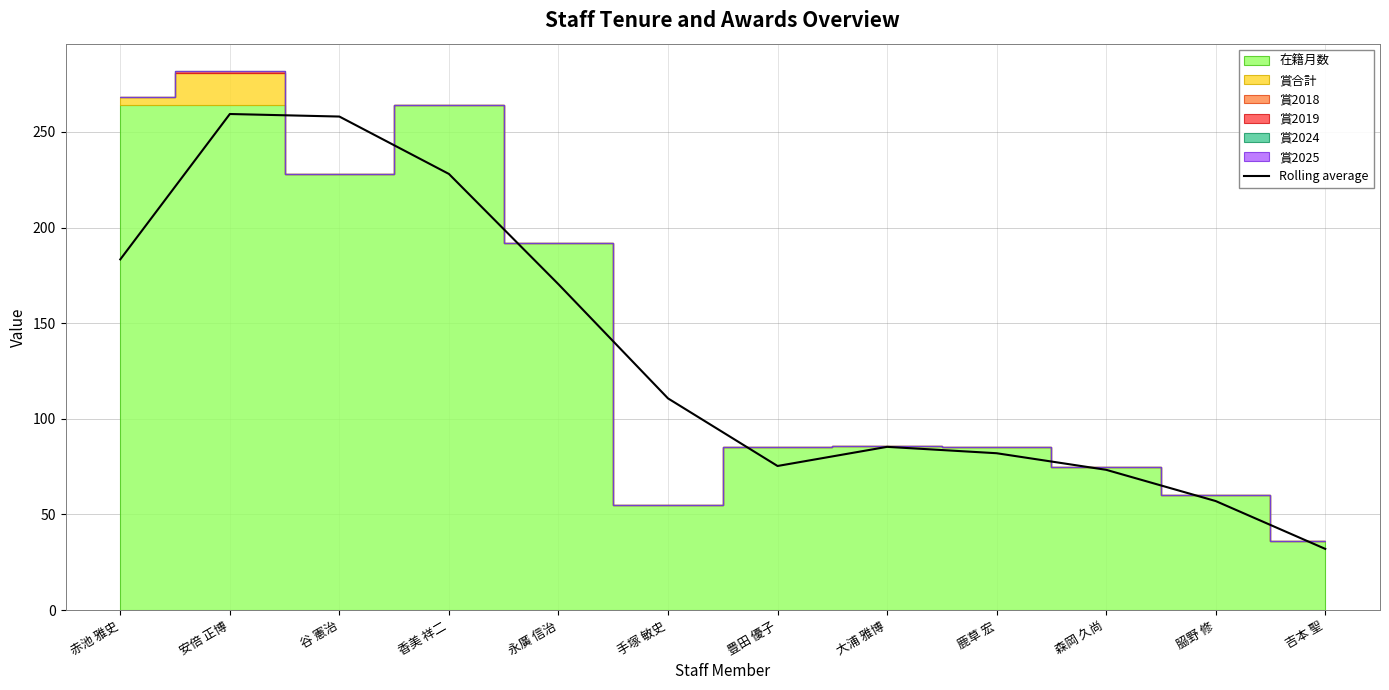

What is the difference between the maximum and minimum values?

227.3